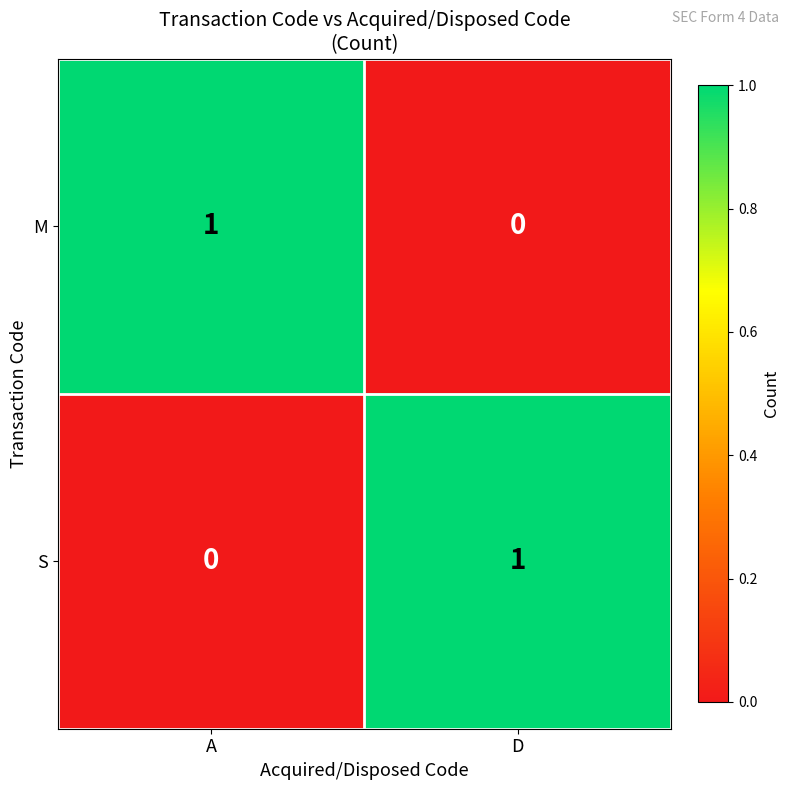

Where is S nearest to the value 0?

A